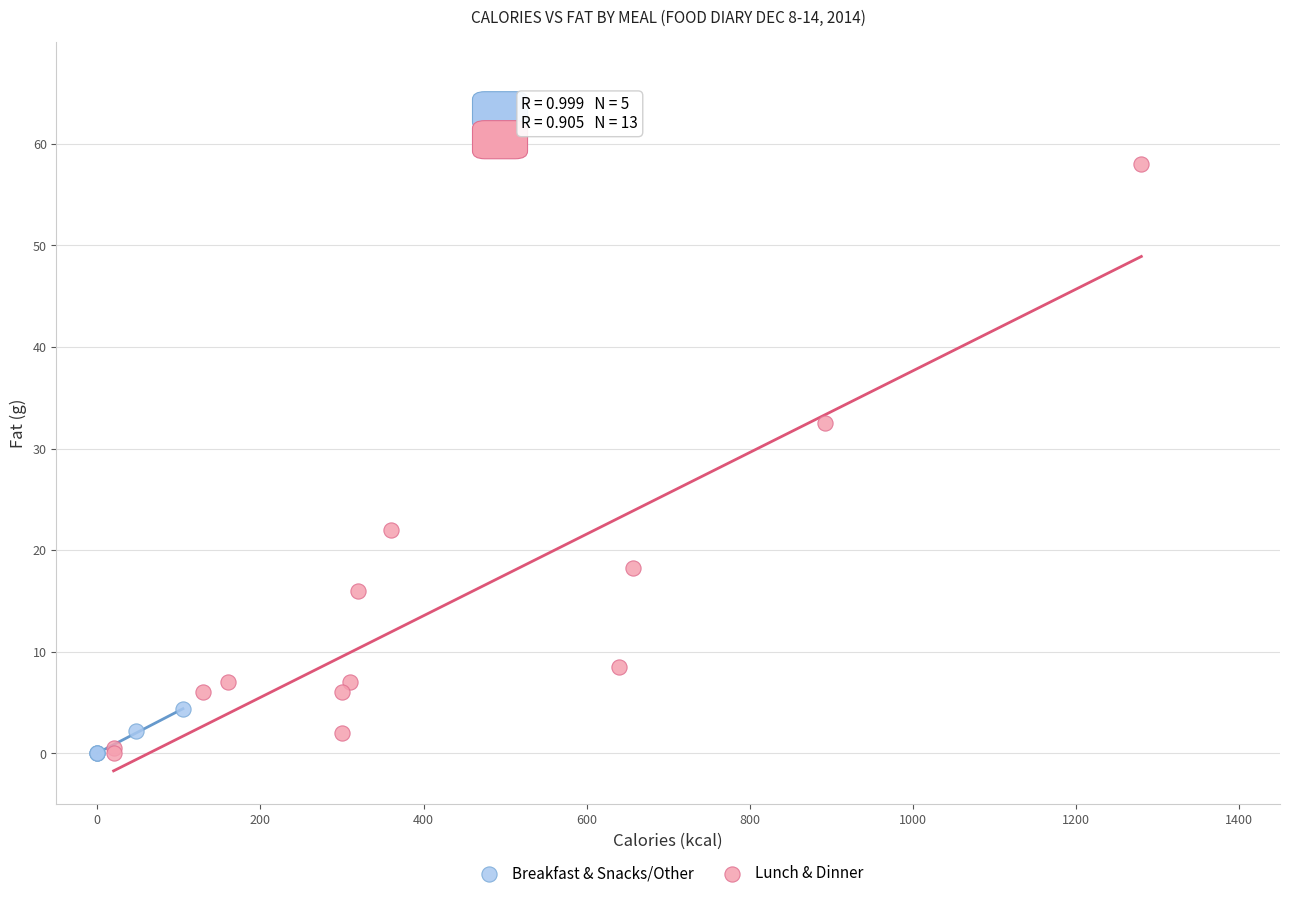

Which series has the largest Y range (max minus min)?

Lunch & Dinner